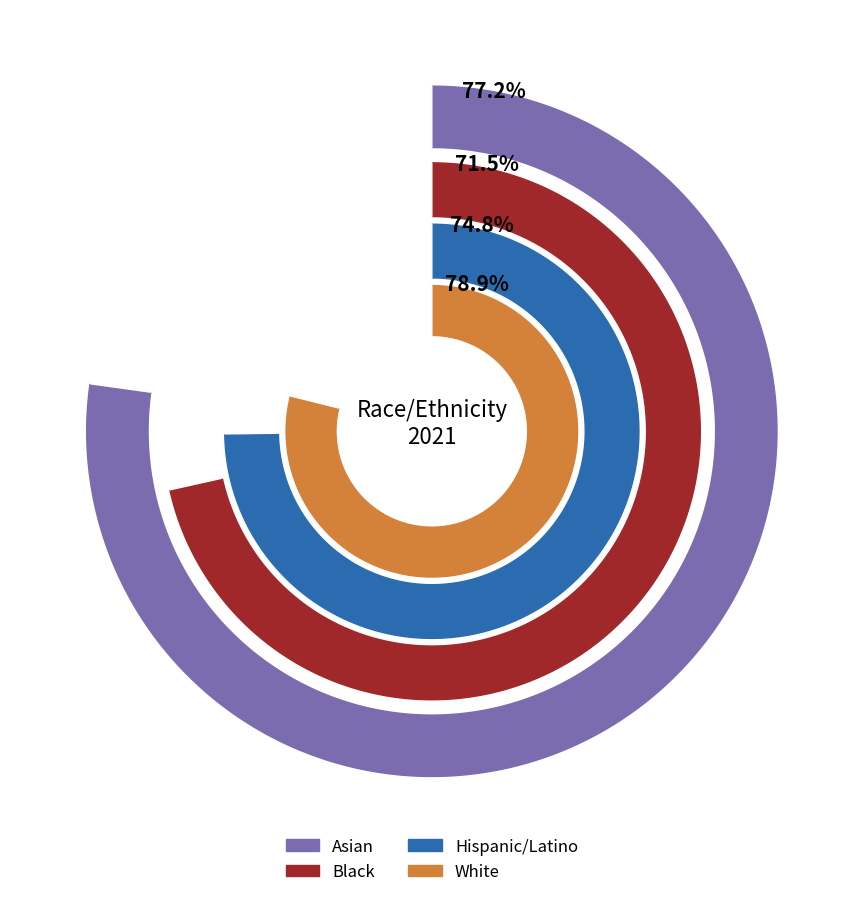

Do Asian and White together represent more than half of the pie?

Yes